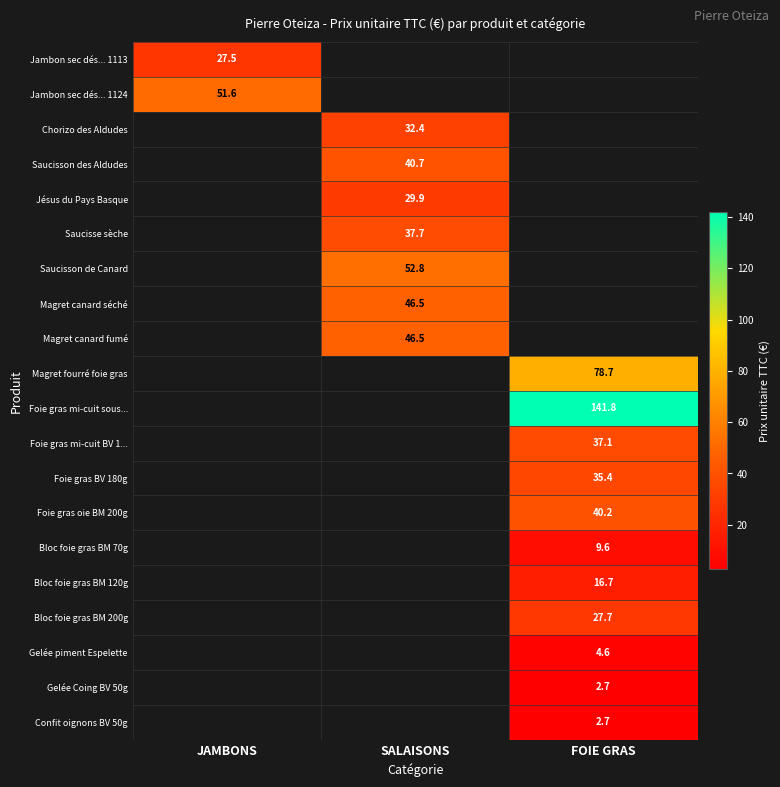

The Foie gras mi-cuit sous... series shows 141.8 at FOIE GRAS. True or false?

True